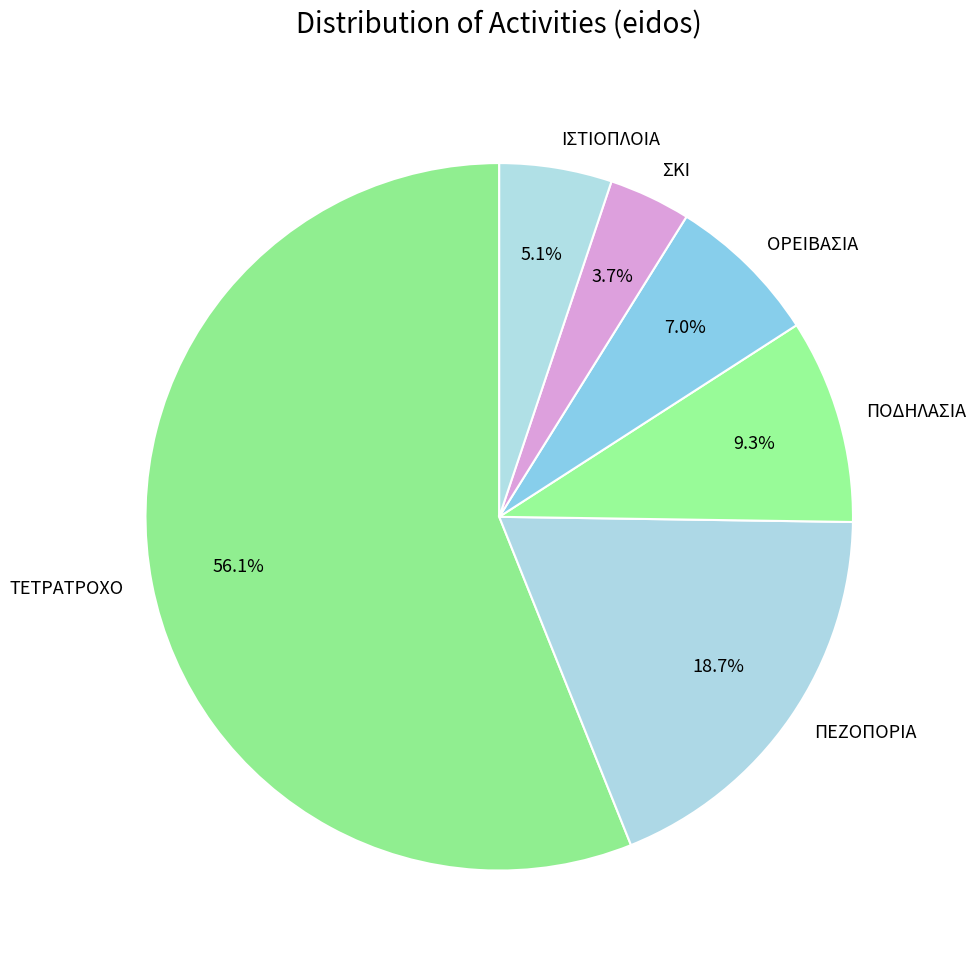

How many slices are in this pie chart?

6